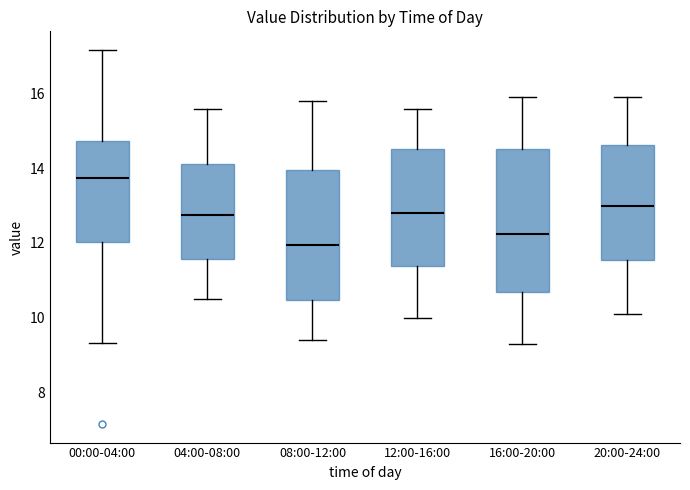

Reading left to right, read every box against the y-axis: the position of its median line, the range the box covers, and the ends of its whiskers. The values are not printed on the chart, so give them approximately, as read against the axis.

00:00-04:00: median 13.8, box 12.0 to 14.8, whiskers 9.4 to 17.2
04:00-08:00: median 12.8, box 11.6 to 14.2, whiskers 10.6 to 15.6
08:00-12:00: median 12.0, box 10.4 to 14.0, whiskers 9.4 to 15.8
12:00-16:00: median 12.8, box 11.4 to 14.6, whiskers 10.0 to 15.6
16:00-20:00: median 12.2, box 10.6 to 14.6, whiskers 9.4 to 16.0
20:00-24:00: median 13.0, box 11.6 to 14.6, whiskers 10.2 to 16.0